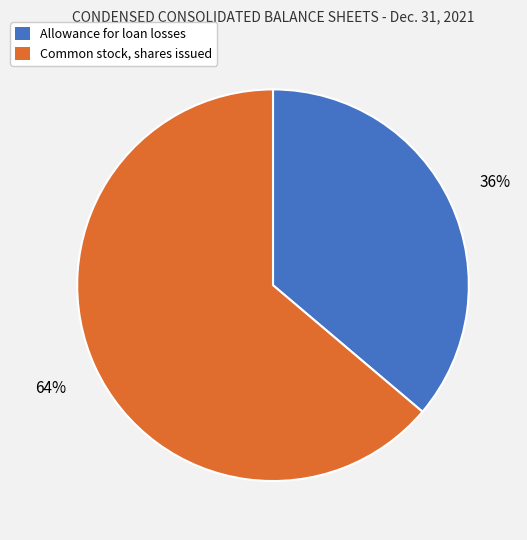

To the nearest percent, what percentage of the pie is Common stock, shares issued?

64%